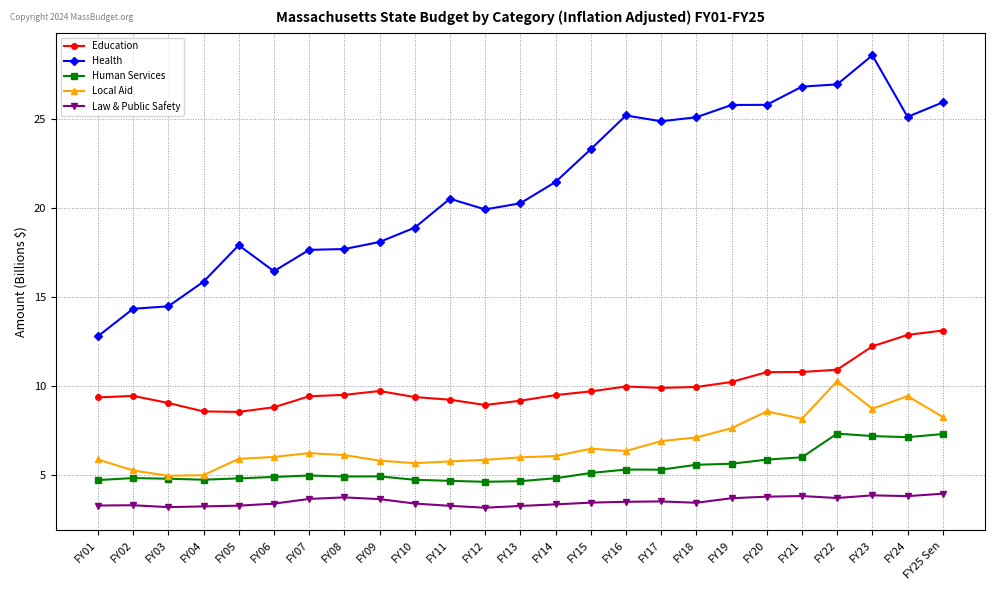

Rank the series by their maximum value, from highest to lowest.

Health, Education, Local Aid, Human Services, Law & Public Safety